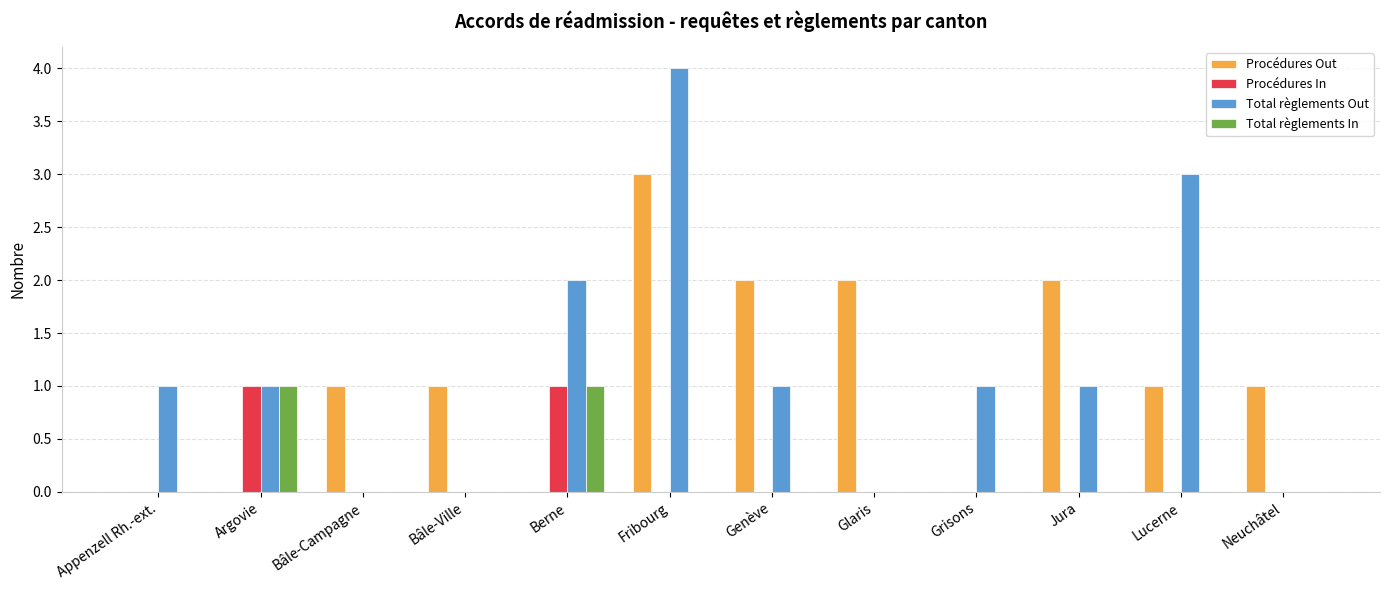

Between Appenzell Rh.-ext. and Genève, which series saw the biggest shift?

Procédures Out